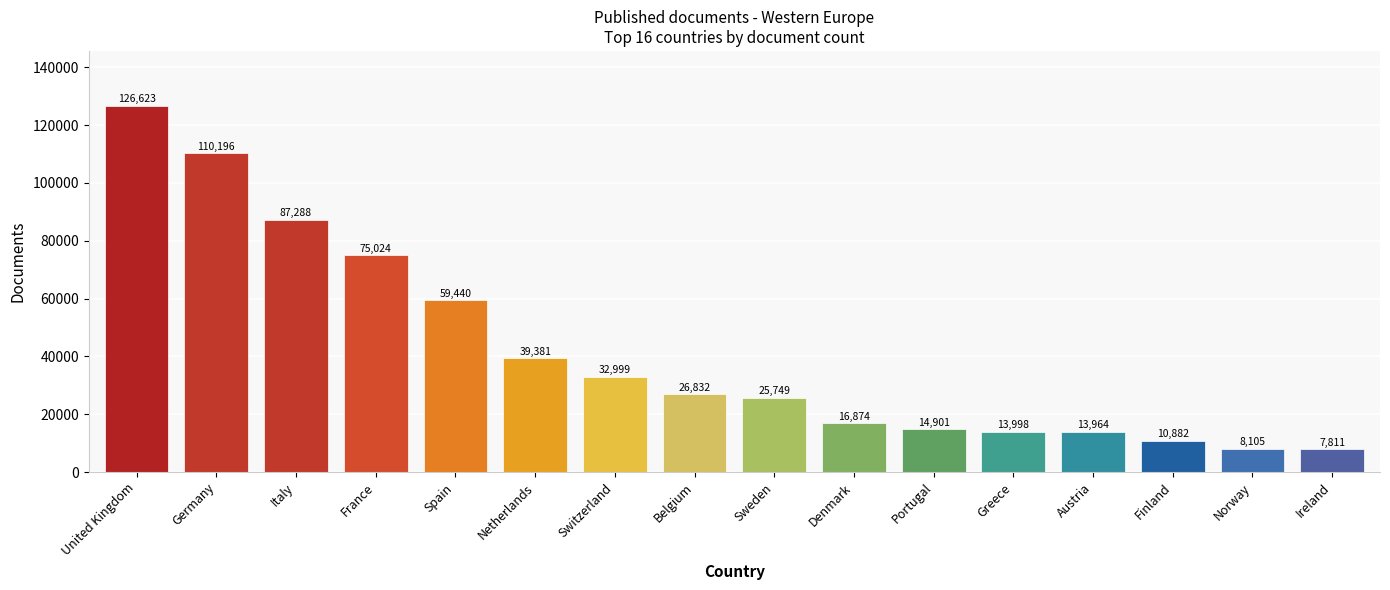

The value at Belgium is 37258. True or false?

False